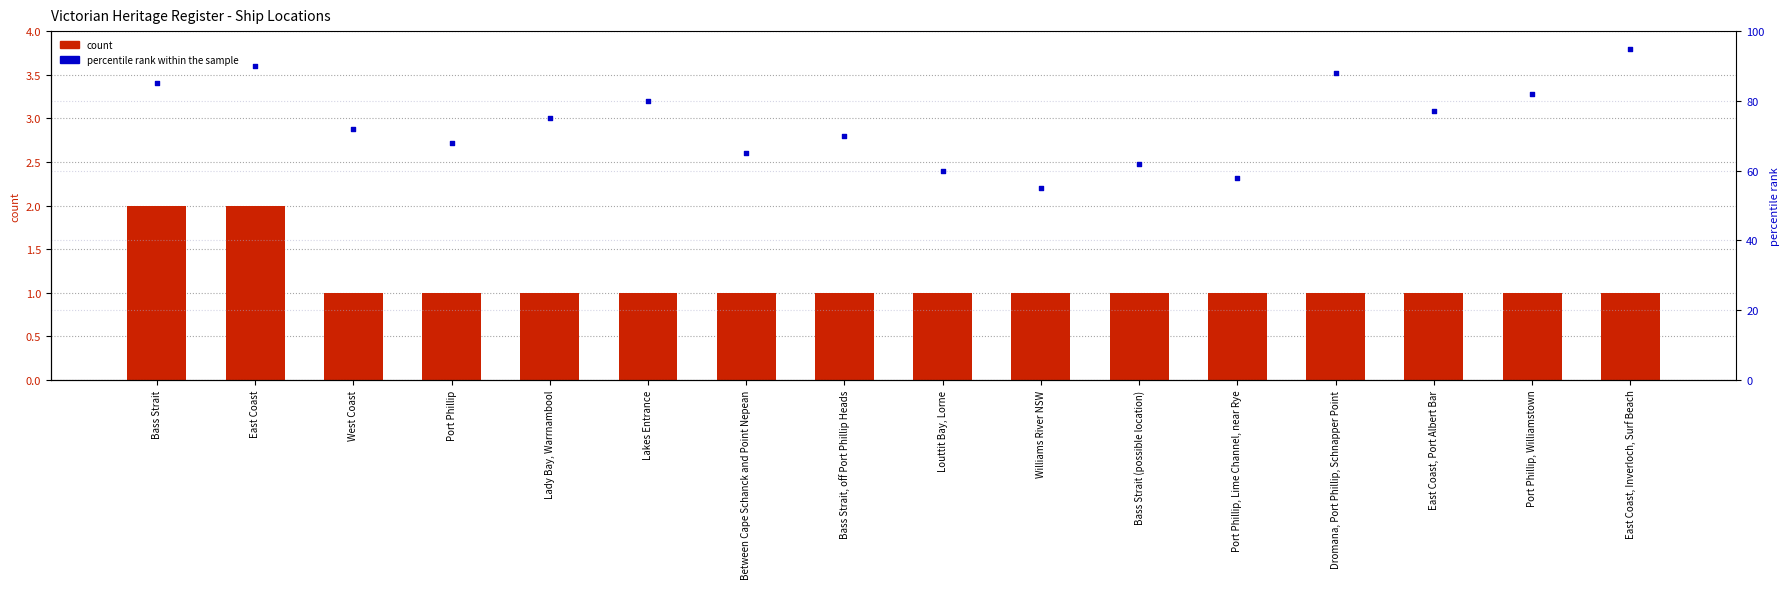

Which series reaches the minimum Y coordinate?

count